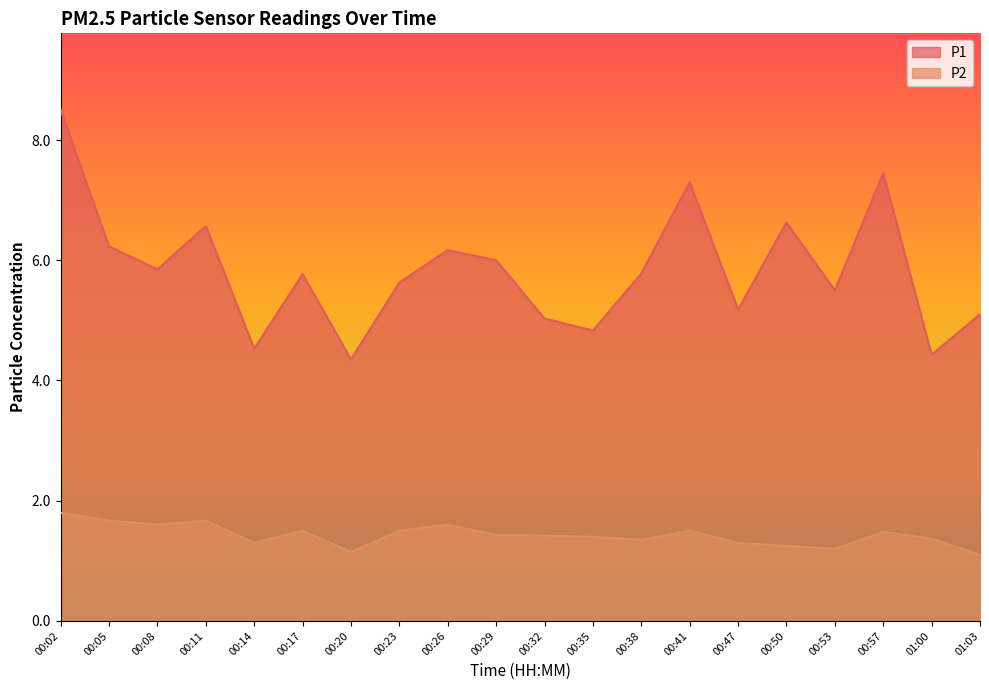

Which has a higher value, 00:32 or 00:57?

00:57